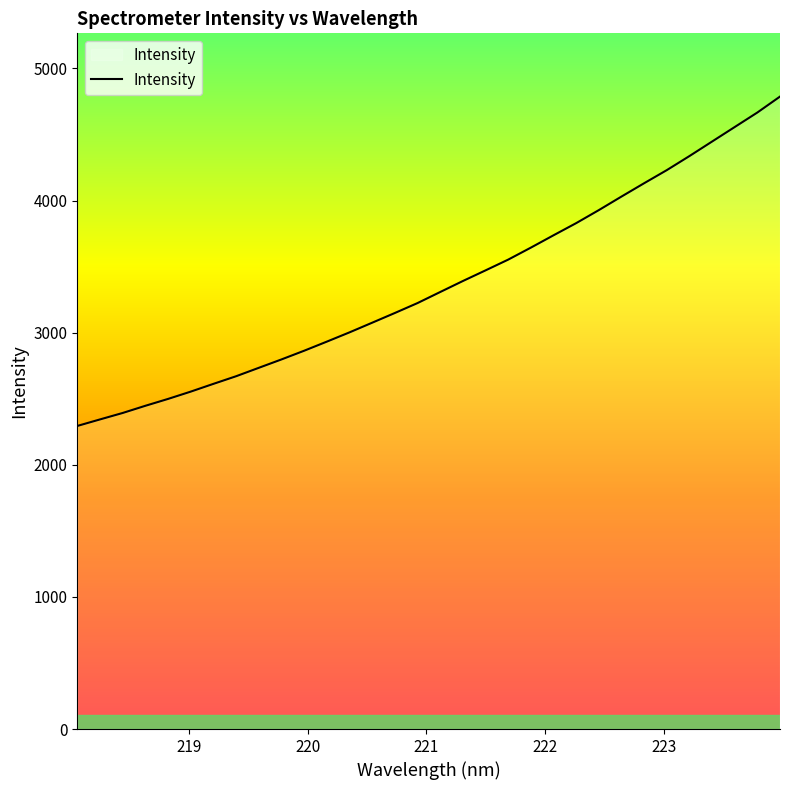

What is the smallest value displayed?

2293.7